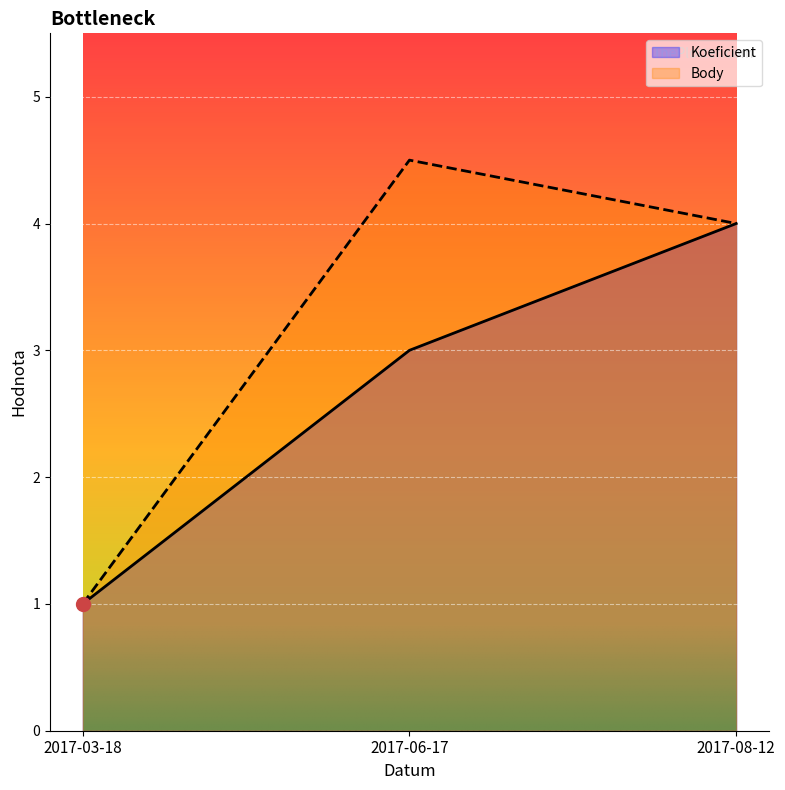

What is the difference between the maximum and minimum values in the Koeficient series?

3.0